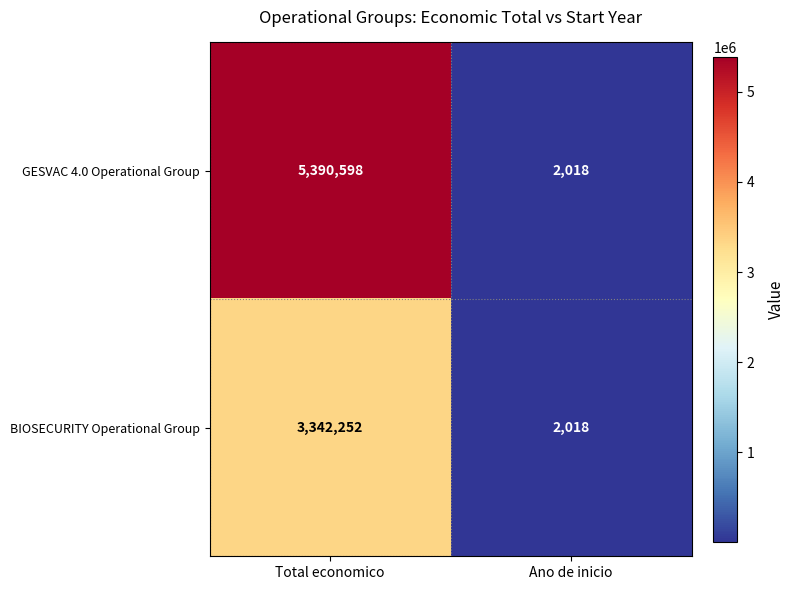

What is the difference between the BIOSECURITY Operational Group values at Ano de inicio and Total economico?

3340234